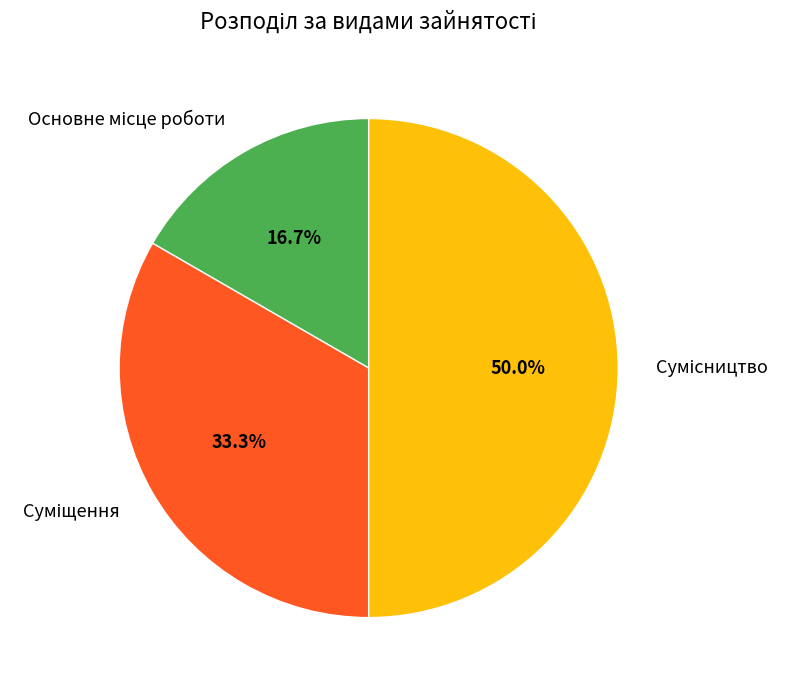

Is it true that Суміщення is 33% of the pie?

True